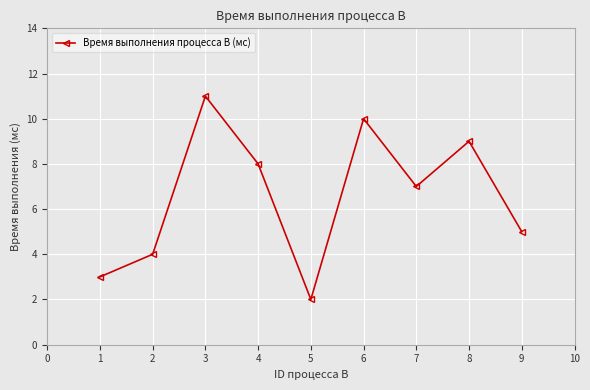

How many points are higher than both their immediate neighbors (excluding endpoints)?

3